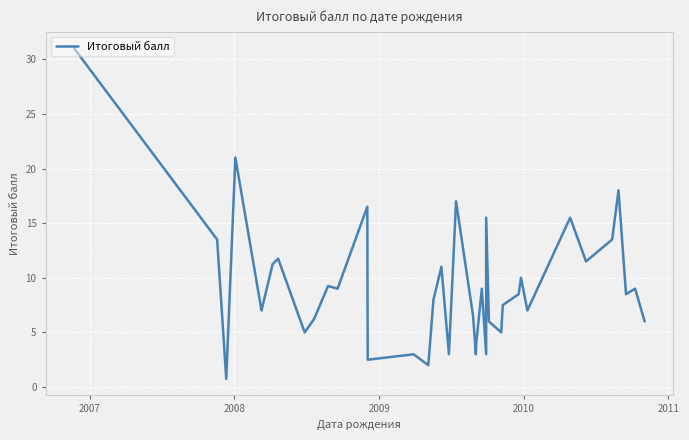

What is the minimum value shown in the chart?

0.8